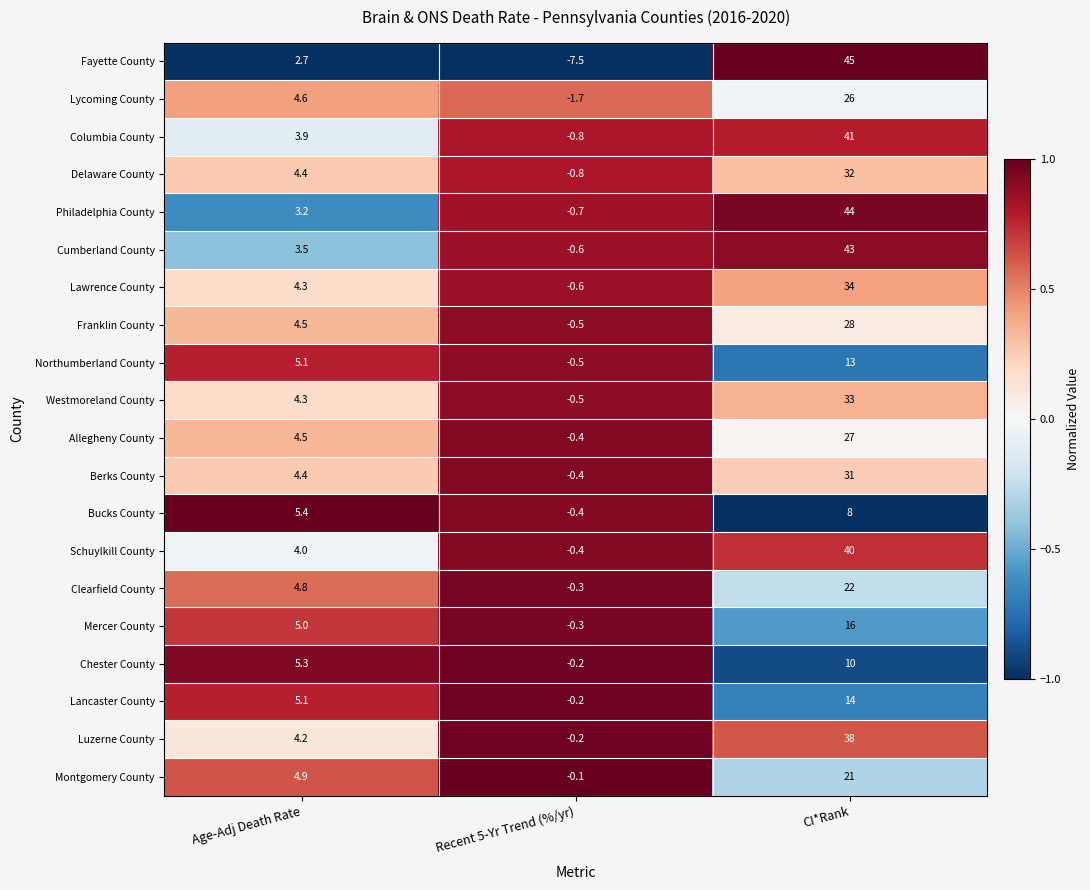

At which category does the chart reach its minimum across all series?

Recent 5-Yr Trend (%/yr)